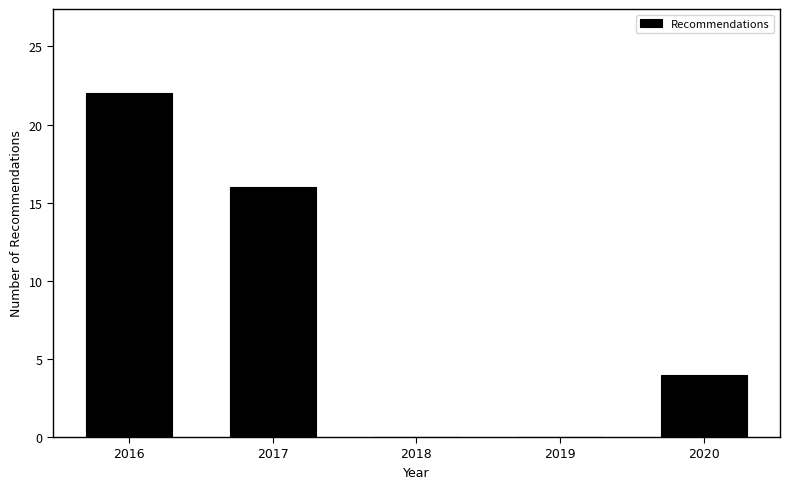

Reading right to left, list all the values displayed in this chart.

2020=4	2019=0	2018=0	2017=16	2016=22